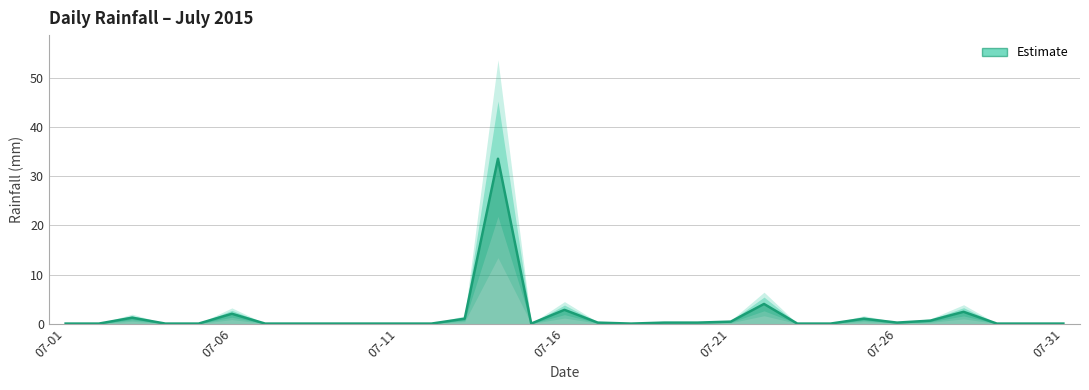

True or false: the data has more than 2 interior local peaks.

True